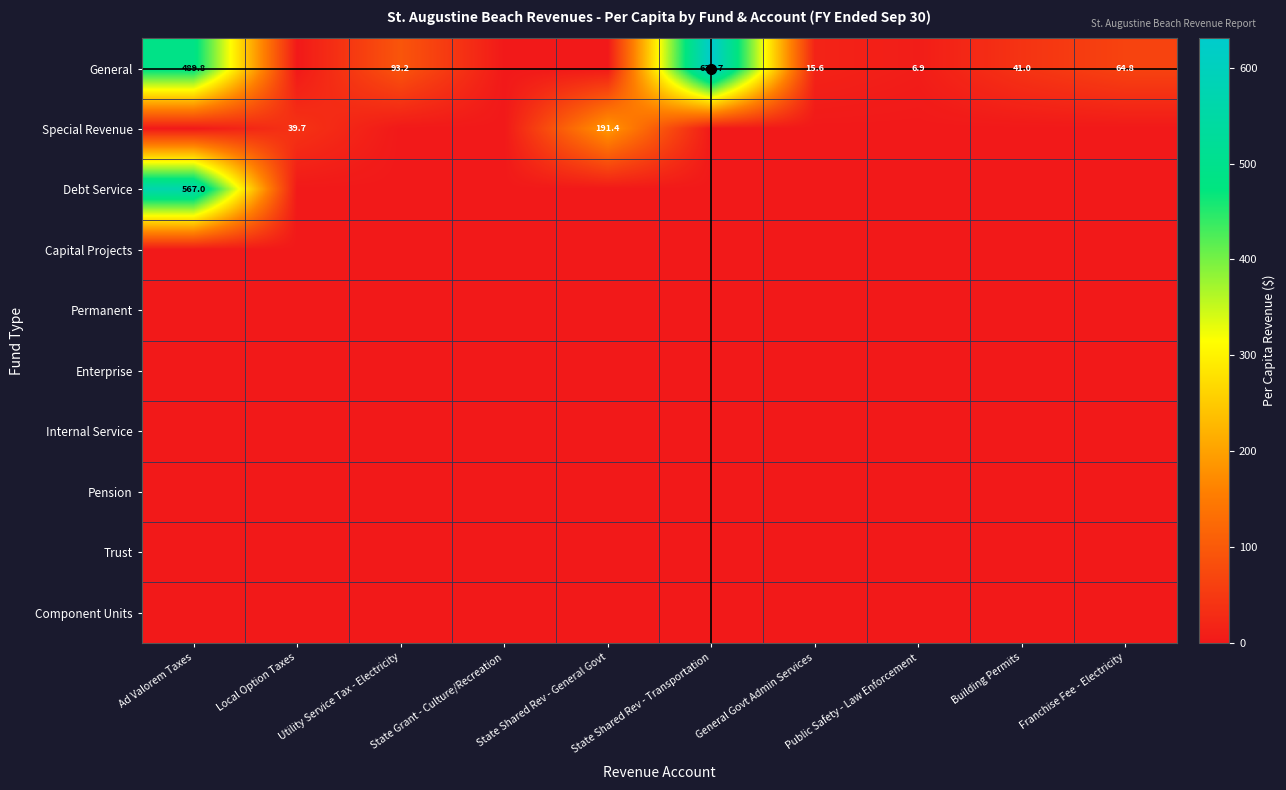

True or false: General has a value of 41.0 at Building Permits.

True